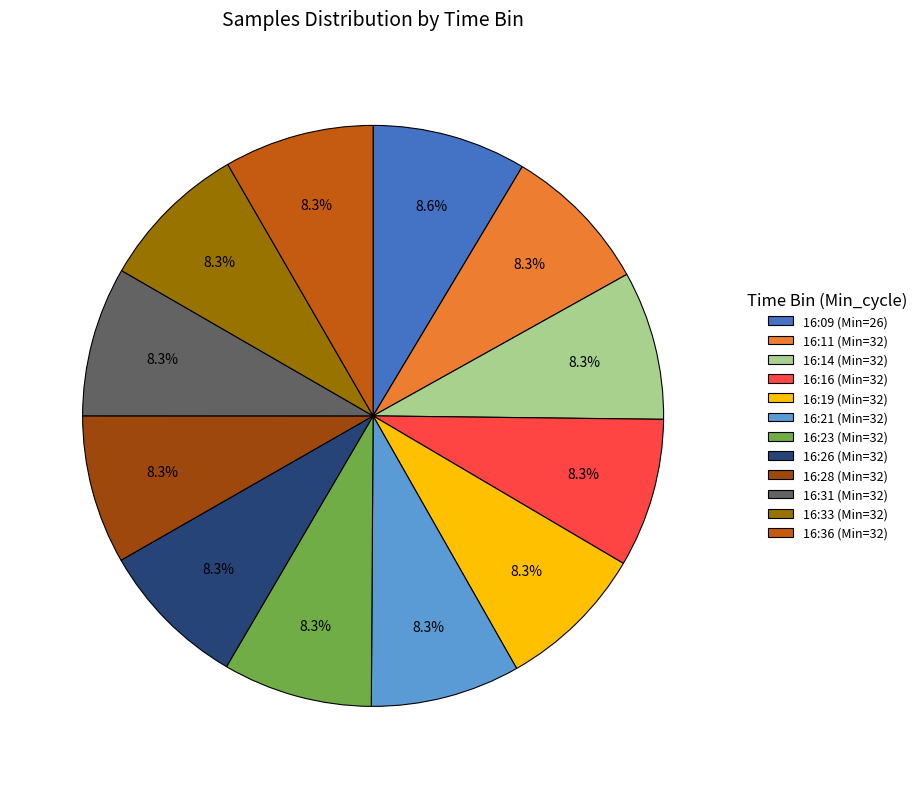

How many slices are in this pie chart?

12